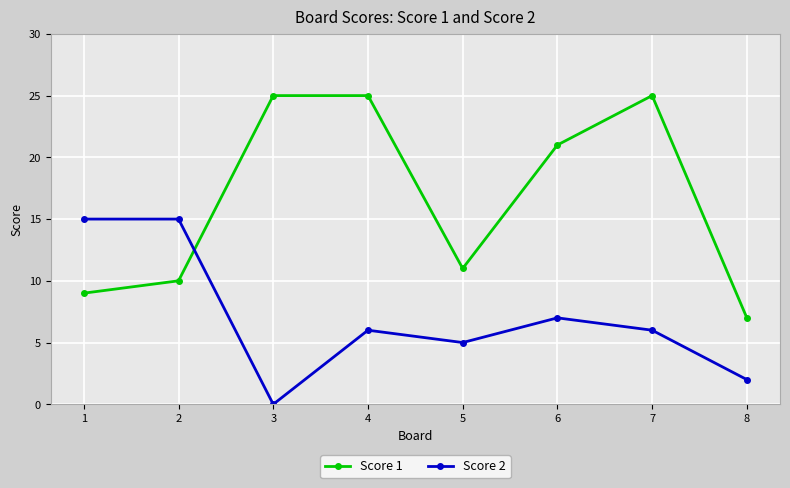

What are all the series names shown in the legend?

Score 1, Score 2